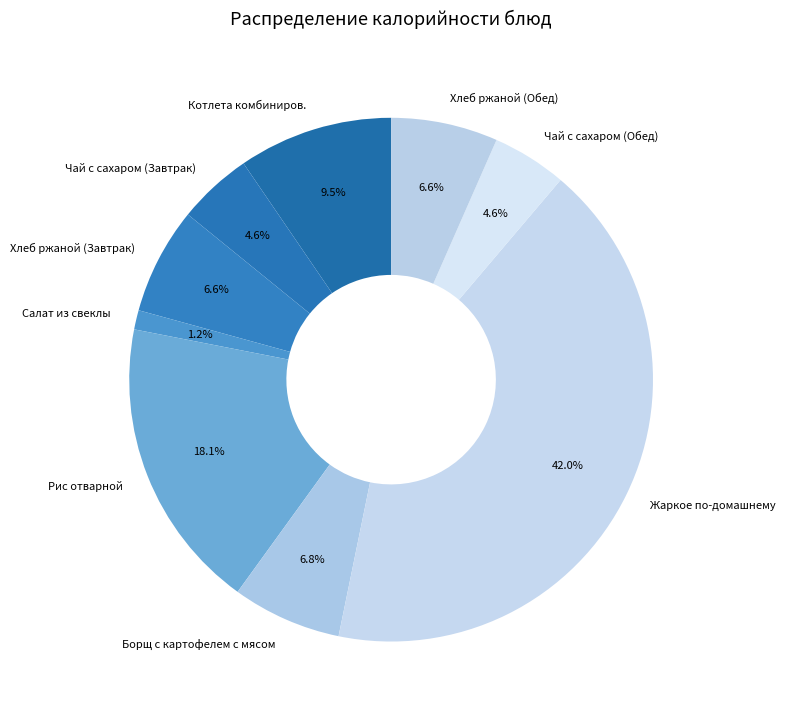

True or false: Рис отварной accounts for 27% of the total.

False